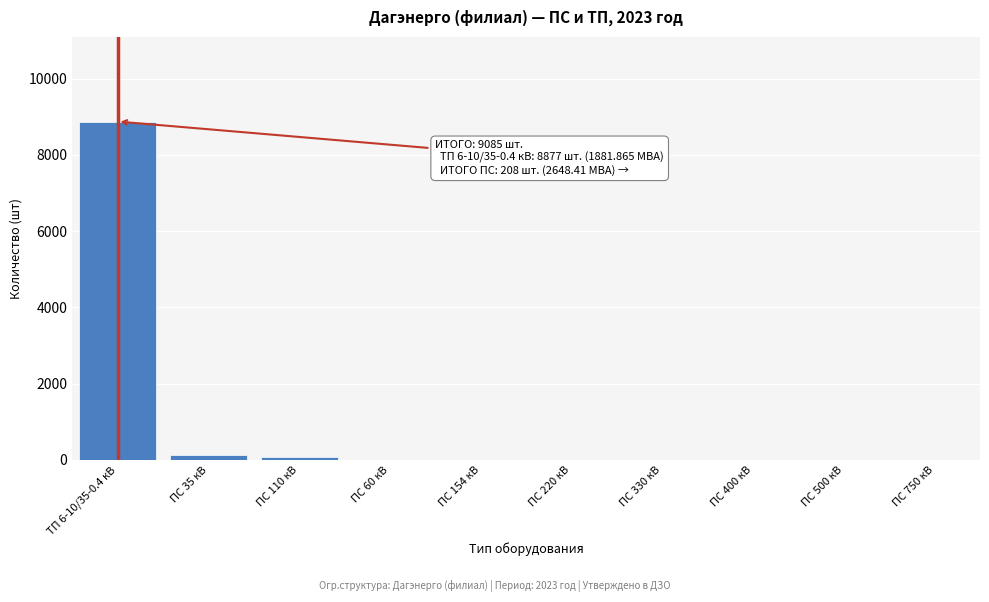

The value at ТП 6-10/35-0.4 кВ is 2753. True or false?

False